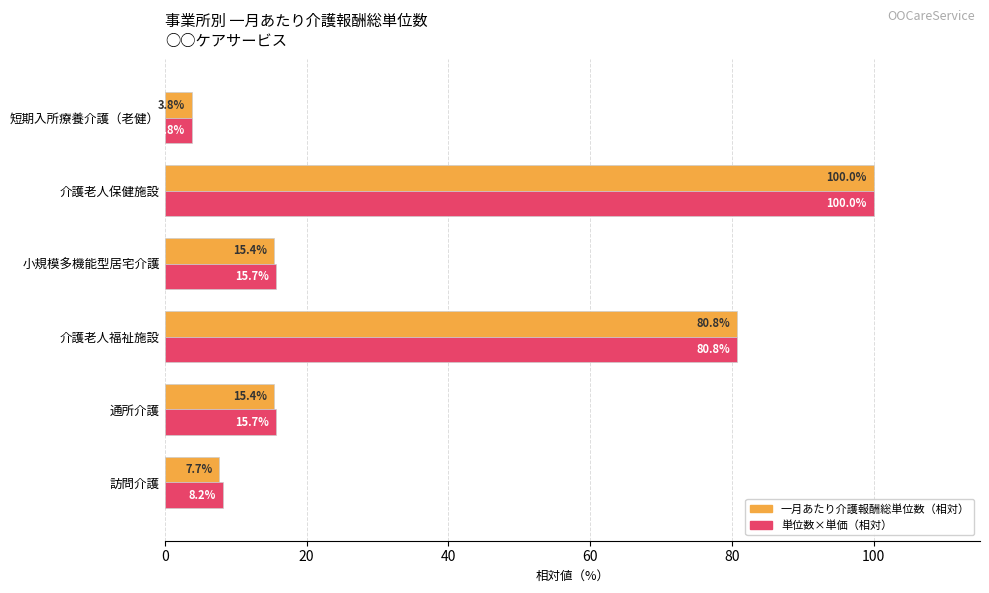

What is the total value across all series at 小規模多機能型居宅介護?

31.1